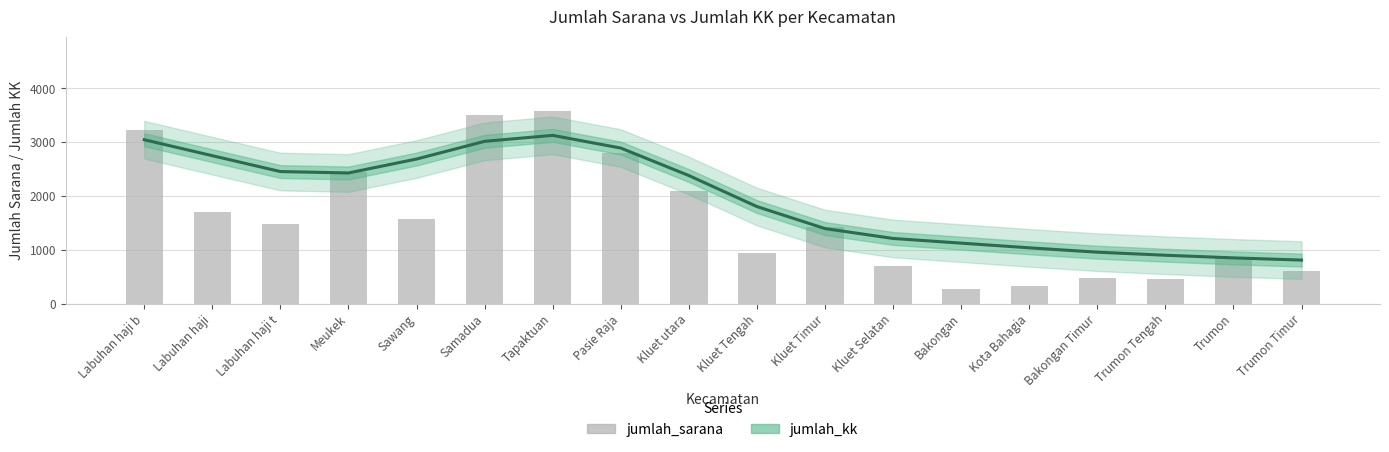

Where does the jumlah_kk series first go above 2381?

Labuhan haji b